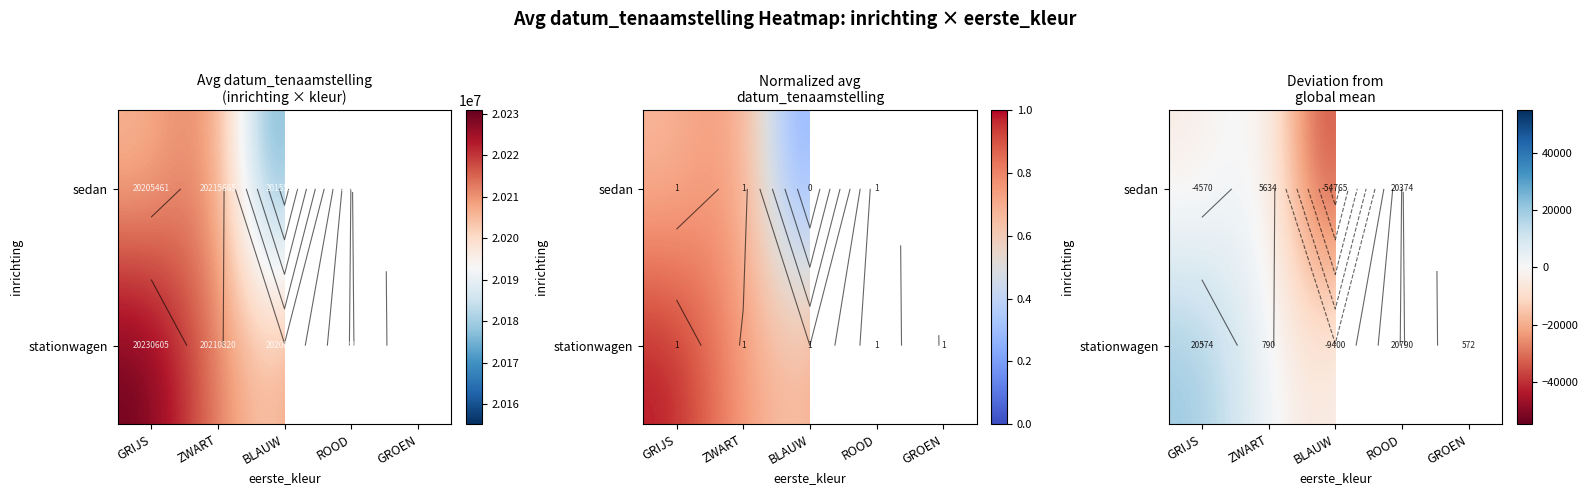

List the series in order of their peak value, highest first.

stationwagen, sedan